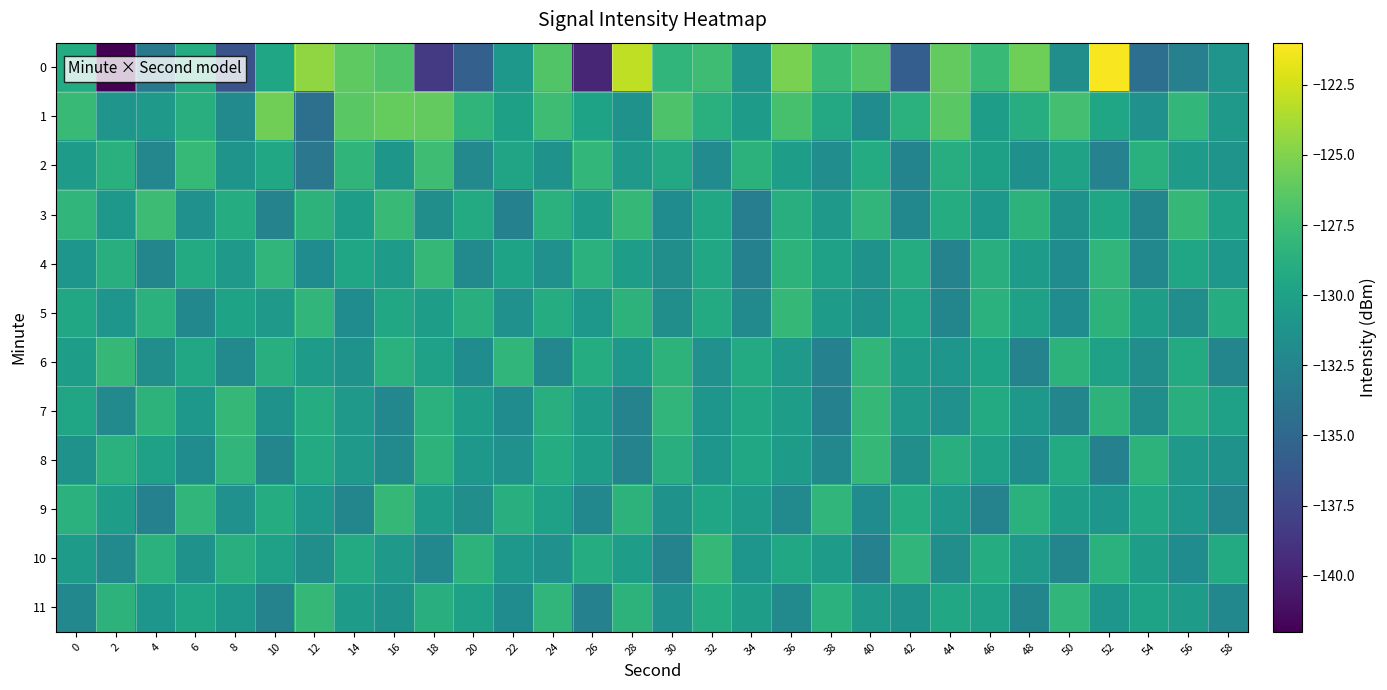

Reading right to left, what are all the values shown in this chart?

0: 58=-131.0	56=-132.9	54=-134.3	52=-121.2	50=-131.6	48=-125.7	46=-127.8	44=-126.1	42=-135.7	40=-126.7	38=-127.8	36=-125.2	34=-131.0	32=-127.5	30=-128.2	28=-123.0	26=-139.8	24=-126.7	22=-130.8	20=-135.5	18=-138.4	16=-126.8	14=-126.2	12=-124.5	10=-129.7	8=-136.6	6=-129.0	4=-133.5	2=-142.0	0=-129.1
1: 58=-130.7	56=-128.1	54=-131.4	52=-129.6	50=-127.3	48=-128.9	46=-130.2	44=-126.4	42=-128.6	40=-131.8	38=-129.3	36=-127.1	34=-130.5	32=-128.7	30=-126.9	28=-131.2	26=-129.8	24=-127.5	22=-130.1	20=-128.3	18=-126.1	16=-126.0	14=-126.4	12=-134.3	10=-125.6	8=-132.1	6=-128.8	4=-130.7	2=-131.1	0=-127.8
2: 58=-131.1	56=-130.5	54=-128.7	52=-132.7	50=-129.9	48=-131.5	46=-130.1	44=-128.9	42=-132.5	40=-129.1	38=-131.7	36=-130.3	34=-128.5	32=-131.9	30=-129.3	28=-130.7	26=-128.1	24=-131.3	22=-129.7	20=-132.1	18=-127.5	16=-130.9	14=-128.3	12=-133.7	10=-129.5	8=-131.1	6=-127.9	4=-132.3	2=-128.7	0=-130.5
3: 58=-130.0	56=-128.0	54=-132.4	52=-129.6	50=-131.2	48=-128.4	46=-130.8	44=-129.0	42=-132.2	40=-128.2	38=-130.6	36=-128.8	34=-133.0	32=-129.4	30=-131.8	28=-128.0	26=-130.4	24=-128.6	22=-132.8	20=-129.2	18=-131.6	16=-127.8	14=-130.2	12=-128.4	10=-132.6	8=-129.0	6=-131.4	4=-127.6	2=-130.8	0=-128.2
4: 58=-130.8	56=-129.6	54=-132.2	52=-128.2	50=-131.8	48=-130.4	46=-128.8	44=-132.6	42=-129.0	40=-131.2	38=-130.0	36=-128.4	34=-132.8	32=-129.4	30=-131.6	28=-130.2	26=-128.6	24=-131.4	22=-129.8	20=-132.0	18=-128.0	16=-130.4	14=-129.6	12=-131.8	10=-128.2	8=-130.6	6=-129.2	4=-132.4	2=-128.8	0=-131.0
5: 58=-129.0	56=-131.6	54=-130.2	52=-128.4	50=-131.8	48=-130.0	46=-128.6	44=-132.4	42=-129.6	40=-131.2	38=-130.4	36=-128.0	34=-132.0	32=-129.2	30=-131.6	28=-128.4	26=-130.8	24=-129.0	22=-131.4	20=-128.8	18=-130.2	16=-129.4	14=-131.8	12=-128.2	10=-130.6	8=-129.8	6=-132.2	4=-128.6	2=-131.0	0=-129.4
6: 58=-132.4	56=-129.2	54=-131.6	52=-130.0	50=-128.4	48=-132.6	46=-129.8	44=-131.0	42=-130.4	40=-128.2	38=-132.8	36=-130.6	34=-129.2	32=-131.4	30=-128.4	28=-130.8	26=-129.0	24=-132.2	22=-128.2	20=-131.8	18=-130.0	16=-128.6	14=-131.2	12=-130.4	10=-128.8	8=-132.0	6=-129.4	4=-131.6	2=-128.0	0=-130.2
7: 58=-130.0	56=-128.8	54=-131.6	52=-128.4	50=-132.4	48=-130.8	46=-129.2	44=-131.4	42=-130.6	40=-128.0	38=-132.8	36=-130.2	34=-129.4	32=-131.0	30=-128.2	28=-132.6	26=-130.4	24=-128.8	22=-131.8	20=-130.2	18=-128.6	16=-132.2	14=-130.6	12=-129.0	10=-131.2	8=-128.0	6=-130.8	4=-128.4	2=-132.0	0=-129.6
8: 58=-131.2	56=-130.6	54=-128.4	52=-132.8	50=-129.2	48=-131.8	46=-130.0	44=-128.8	42=-131.6	40=-128.0	38=-132.2	36=-130.4	34=-129.4	32=-131.0	30=-128.8	28=-132.6	26=-130.2	24=-129.0	22=-131.4	20=-130.8	18=-128.4	16=-132.0	14=-130.6	12=-129.2	10=-132.4	8=-128.2	6=-131.8	4=-130.0	2=-128.6	0=-131.2
9: 58=-132.4	56=-130.8	54=-129.4	52=-131.0	50=-130.2	48=-128.6	46=-132.6	44=-130.6	42=-129.0	40=-131.8	38=-128.2	36=-132.0	34=-130.4	32=-129.6	30=-131.2	28=-128.4	26=-132.2	24=-130.0	22=-128.8	20=-131.6	18=-130.4	16=-128.0	14=-132.4	12=-130.8	10=-129.0	8=-131.4	6=-128.2	4=-132.8	2=-130.2	0=-128.6
10: 58=-129.2	56=-131.8	54=-130.2	52=-128.6	50=-132.4	48=-130.6	46=-129.0	44=-131.6	42=-128.2	40=-132.8	38=-130.4	36=-129.4	34=-131.0	32=-128.0	30=-132.6	28=-130.2	26=-129.0	24=-131.4	22=-130.8	20=-128.4	18=-132.2	16=-130.6	14=-129.2	12=-131.6	10=-130.0	8=-128.8	6=-131.2	4=-128.6	2=-132.0	0=-130.4
11: 58=-132.2	56=-130.4	54=-129.8	52=-131.0	50=-128.2	48=-132.4	46=-130.0	44=-129.4	42=-131.2	40=-130.6	38=-128.6	36=-132.0	34=-130.2	32=-129.0	30=-131.4	28=-128.4	26=-132.8	24=-128.2	22=-131.8	20=-130.0	18=-128.8	16=-131.2	14=-130.4	12=-128.0	10=-132.6	8=-130.8	6=-129.6	4=-131.0	2=-128.4	0=-132.2